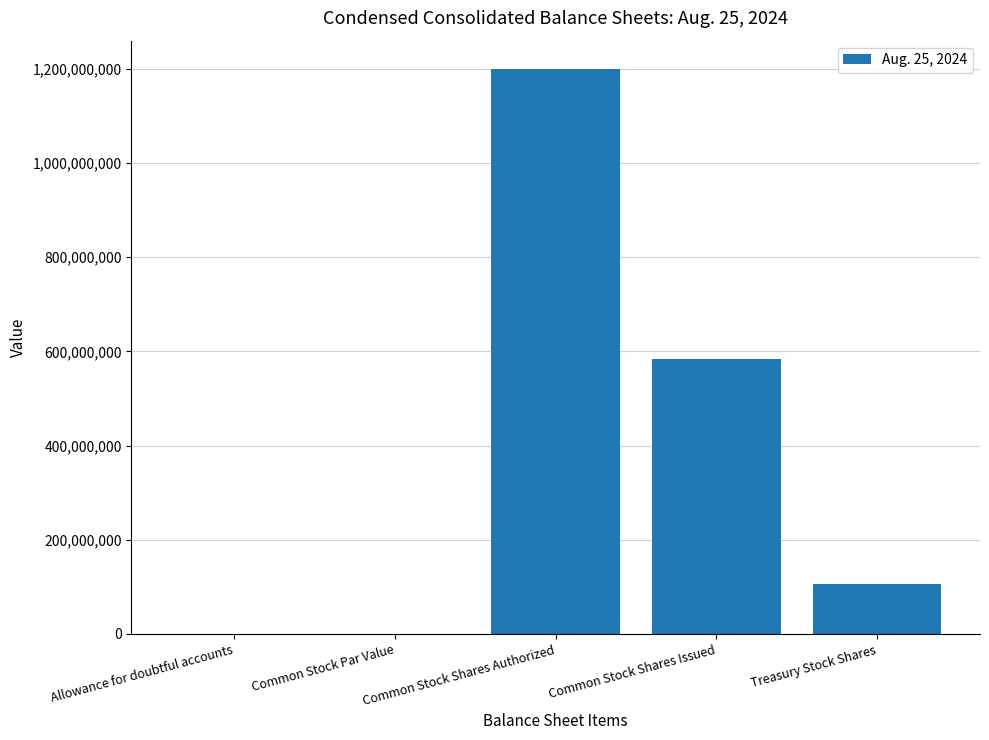

What is the sum of all values?

1891165459.2